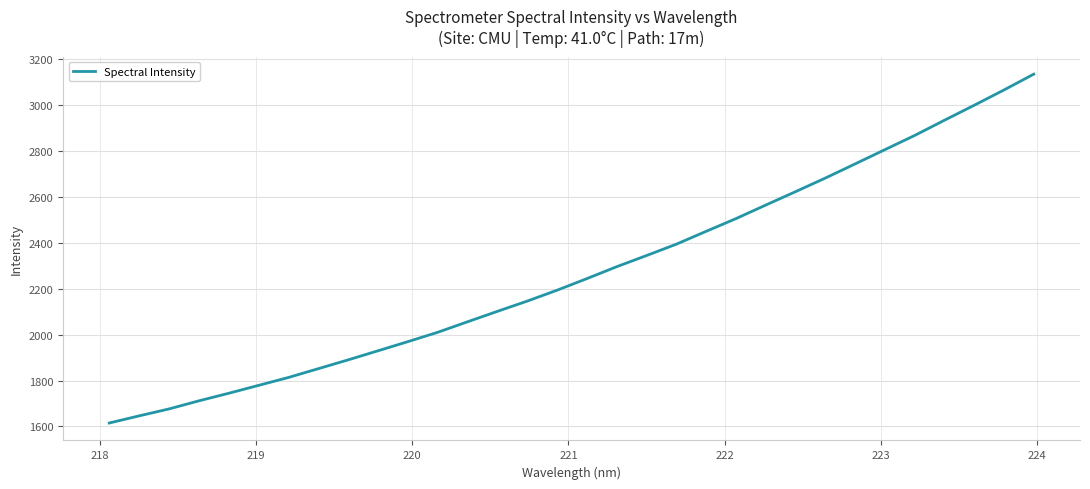

What is the maximum value shown in the chart?

3135.3